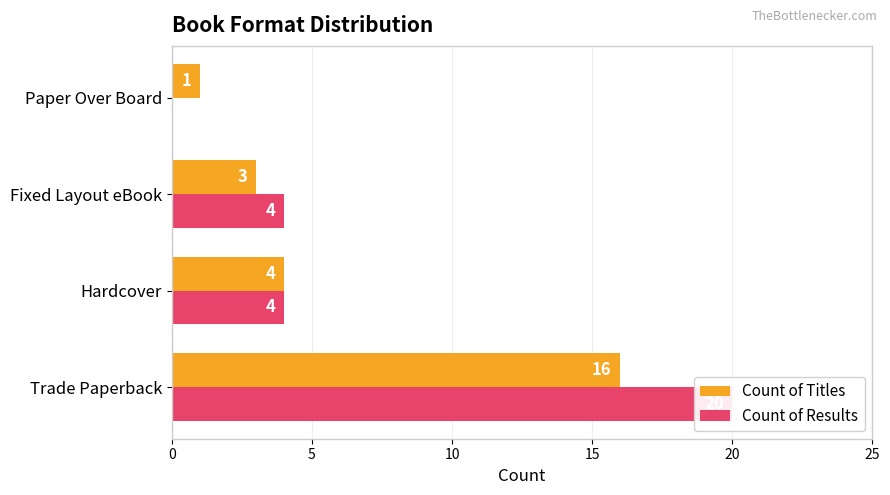

What is the approximate value of Count of Results at Hardcover?

4